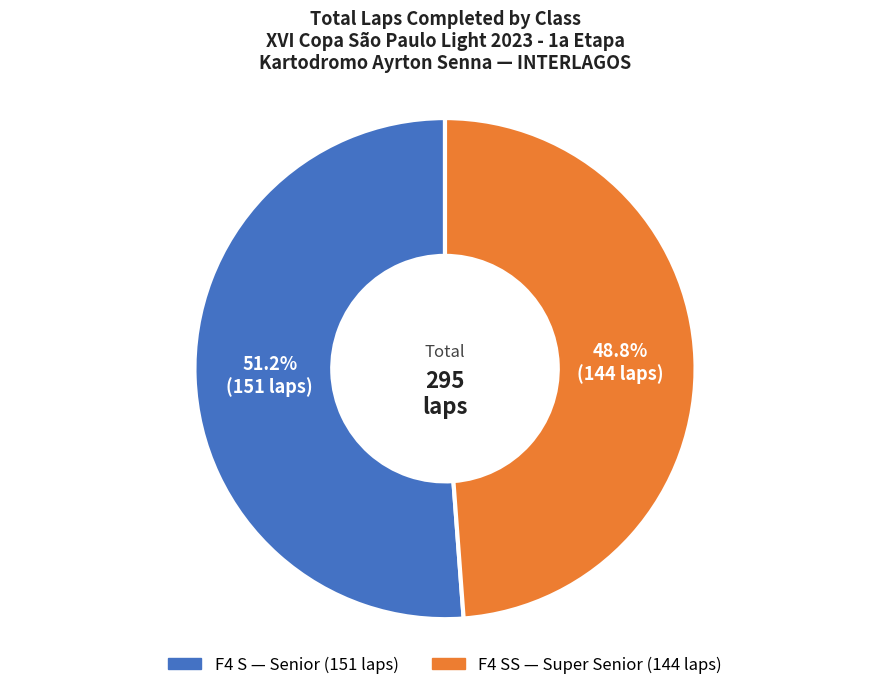

Is there a majority slice in this chart?

Yes